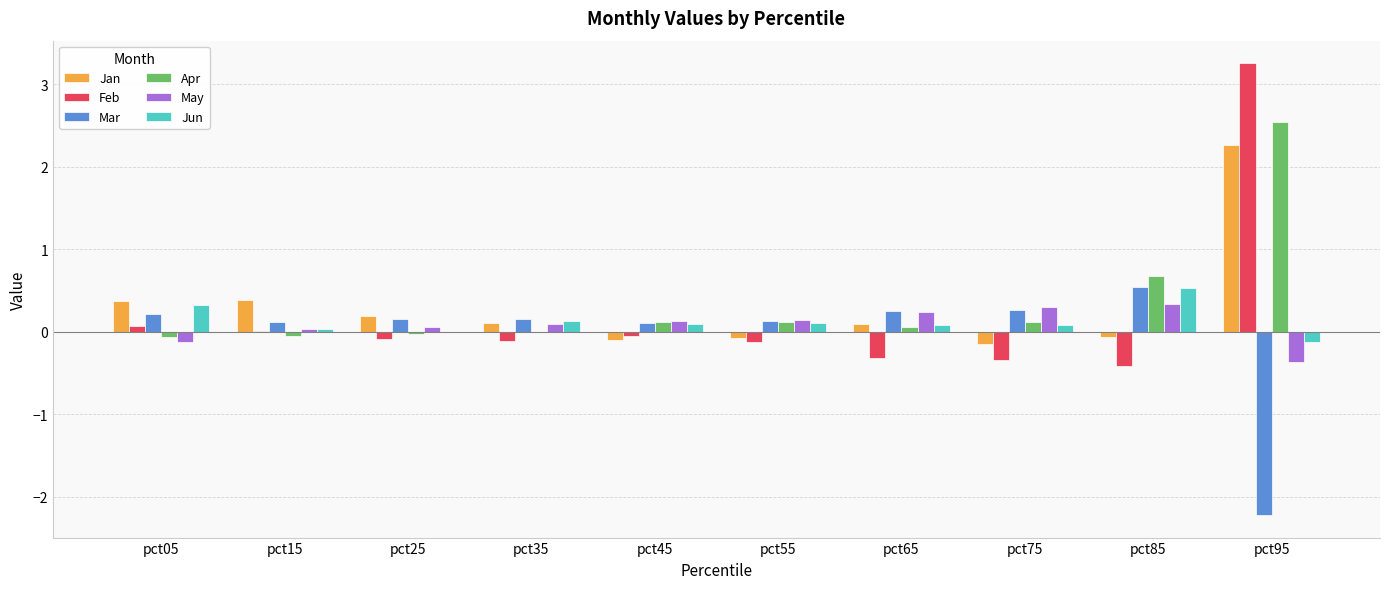

Are the bars grouped side by side (vs. stacked)?

Yes